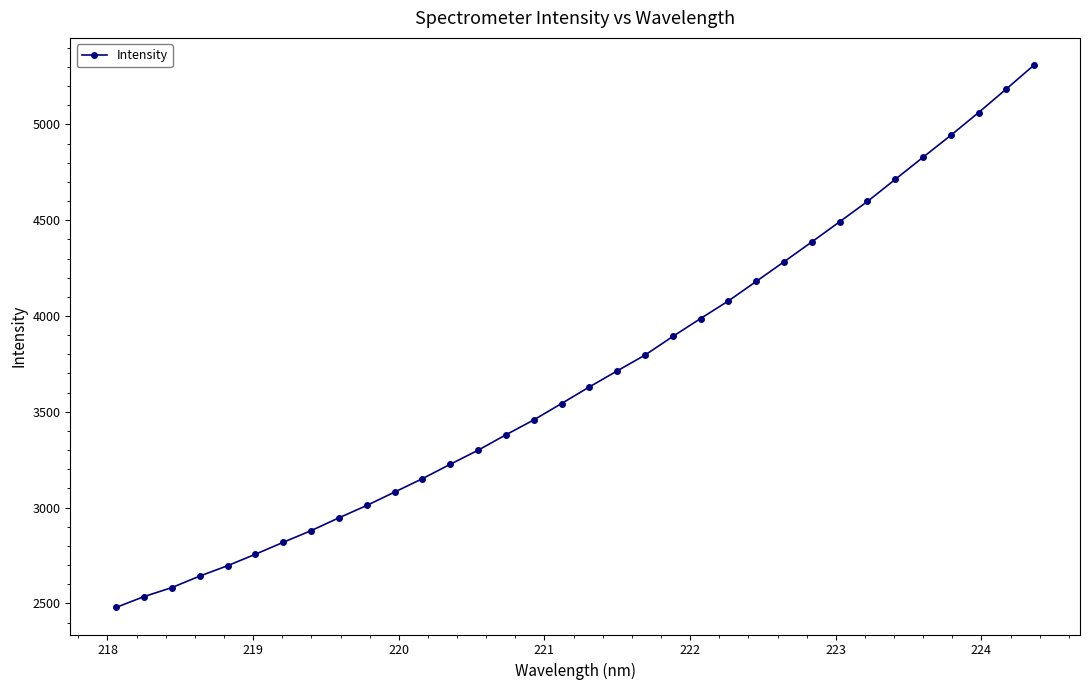

What is the value of the 7th point from the left?

2819.2